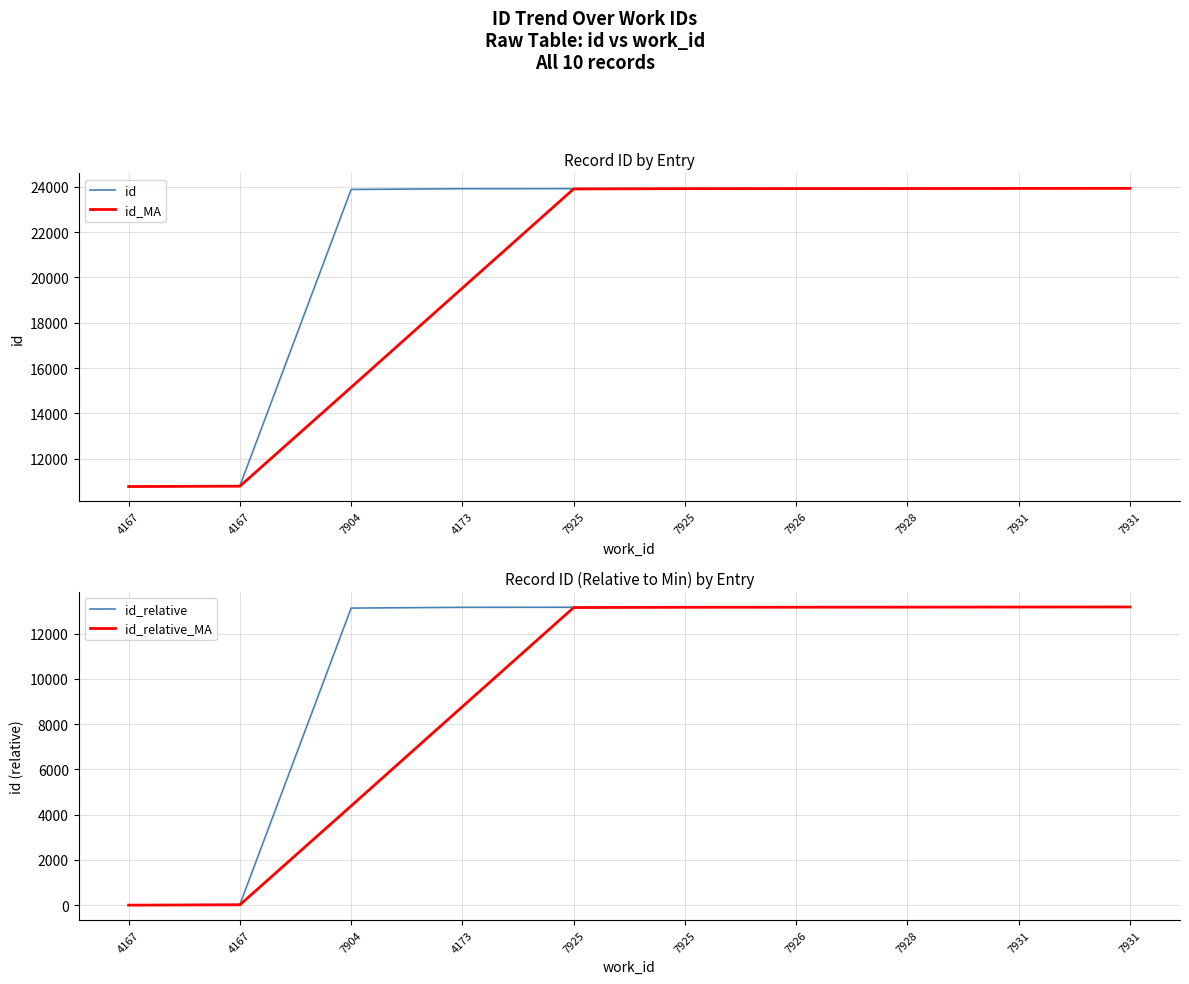

What is the greatest value displayed?

23942.0